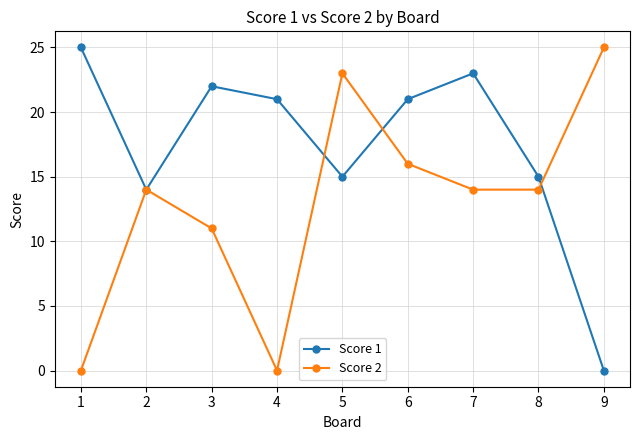

What are all the series names shown in the legend?

Score 1, Score 2